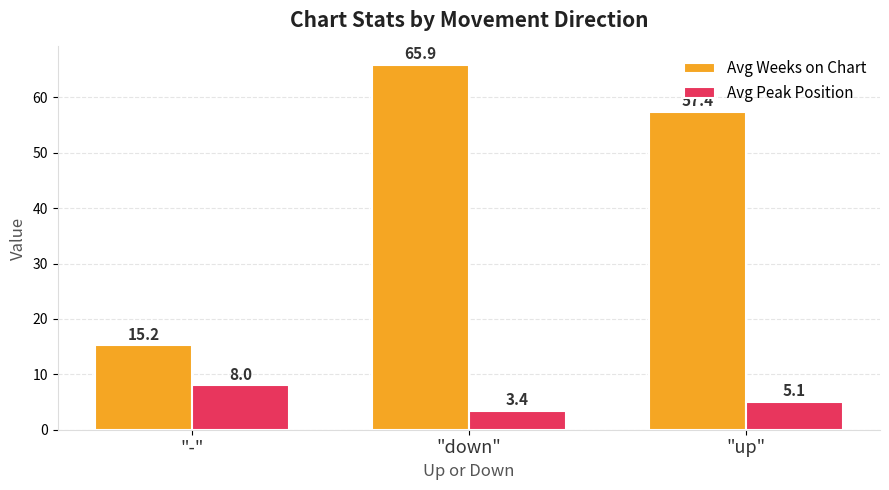

Rank the categories by Avg Peak Position value from lowest to highest.

"down", "up", "-"